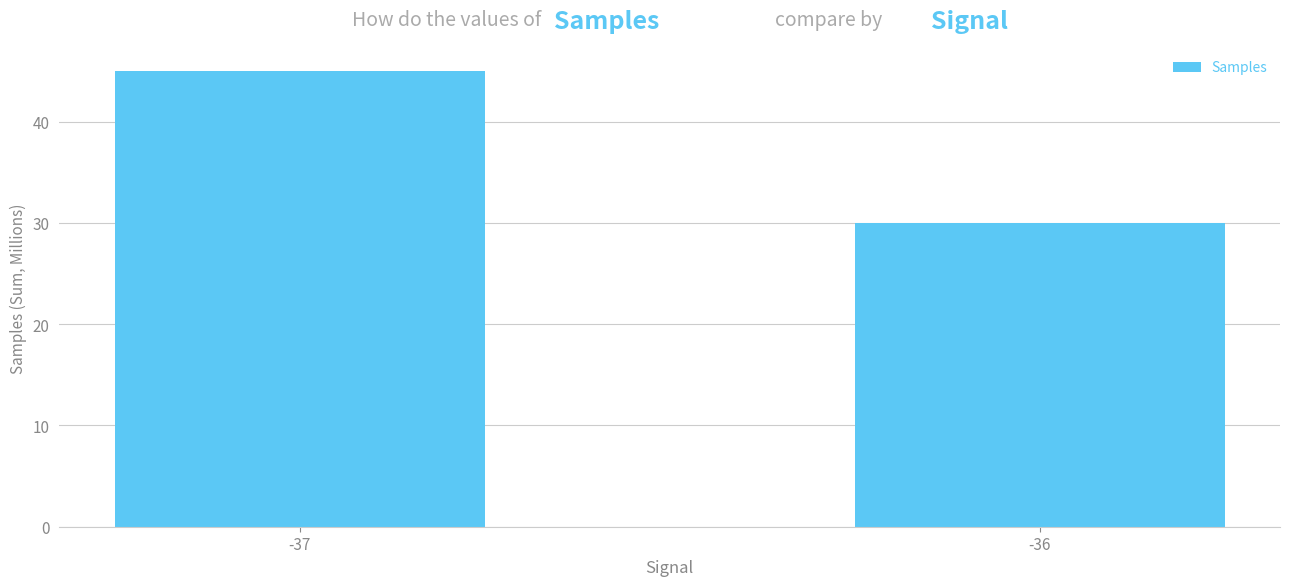

The chart shows a value of 60.6 at -37. True or false?

False